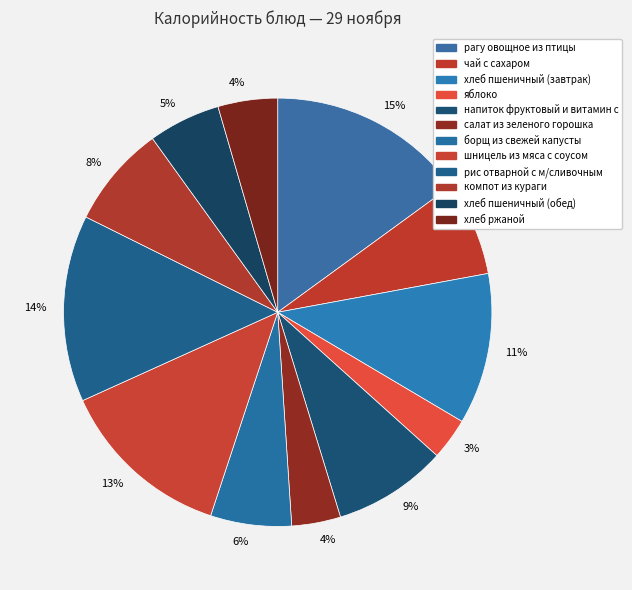

How many segments does this pie chart have?

12